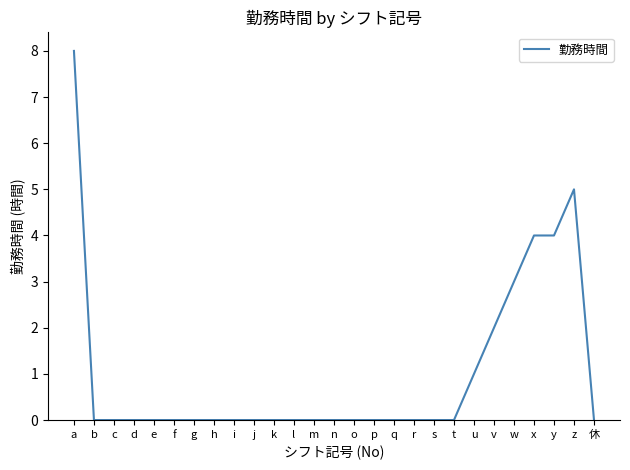

True or false: the data shows 0 at 休.

True